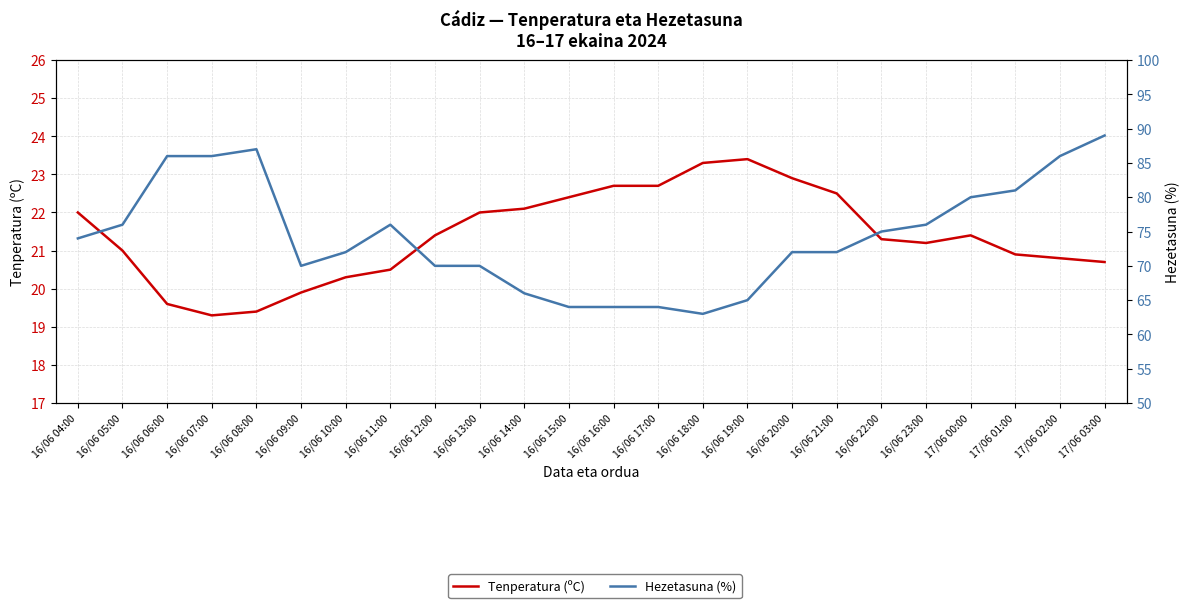

At which label is Hezetasuna (%) closest to 76?

16/06 05:00